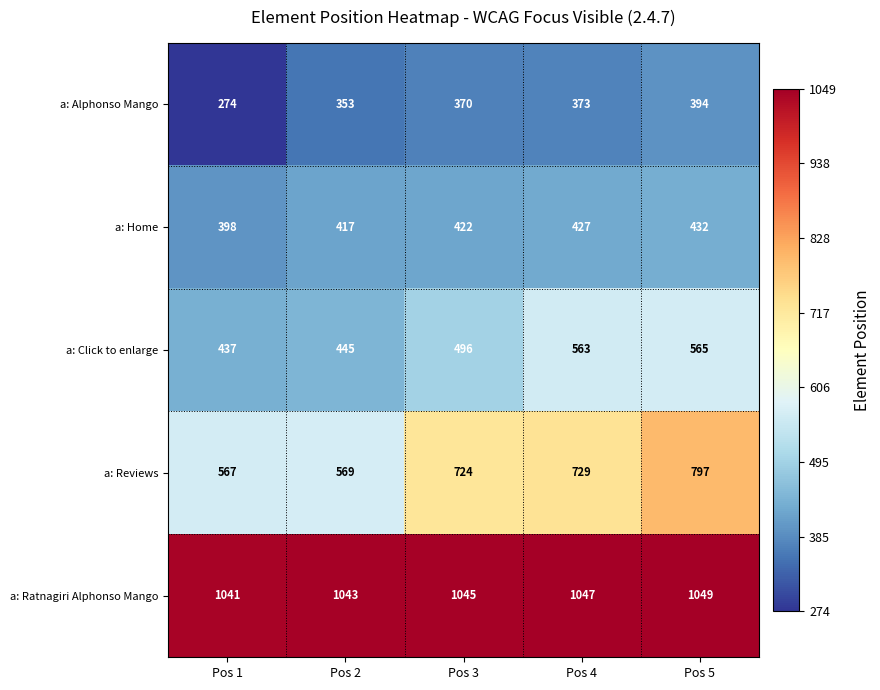

Count the number of categories in the chart.

5